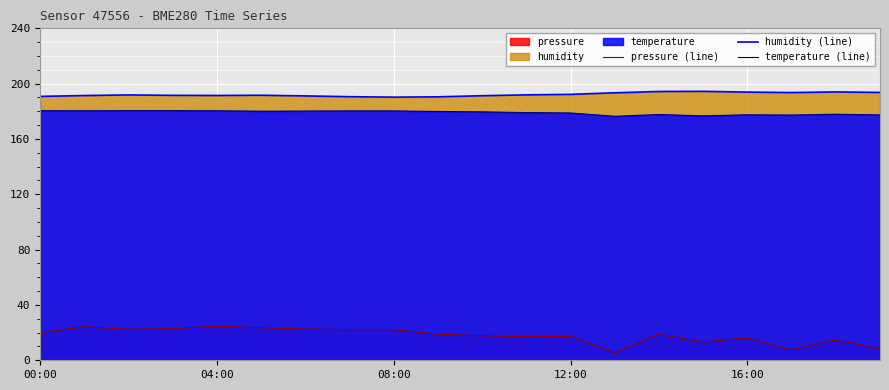

Which series has the largest range (max minus min)?

pressure (line)